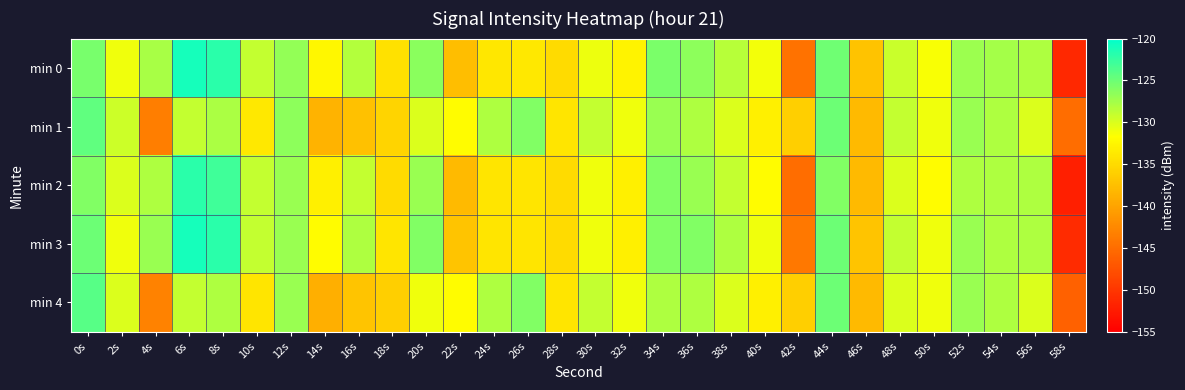

At which category is the sum across all series the highest?

6s